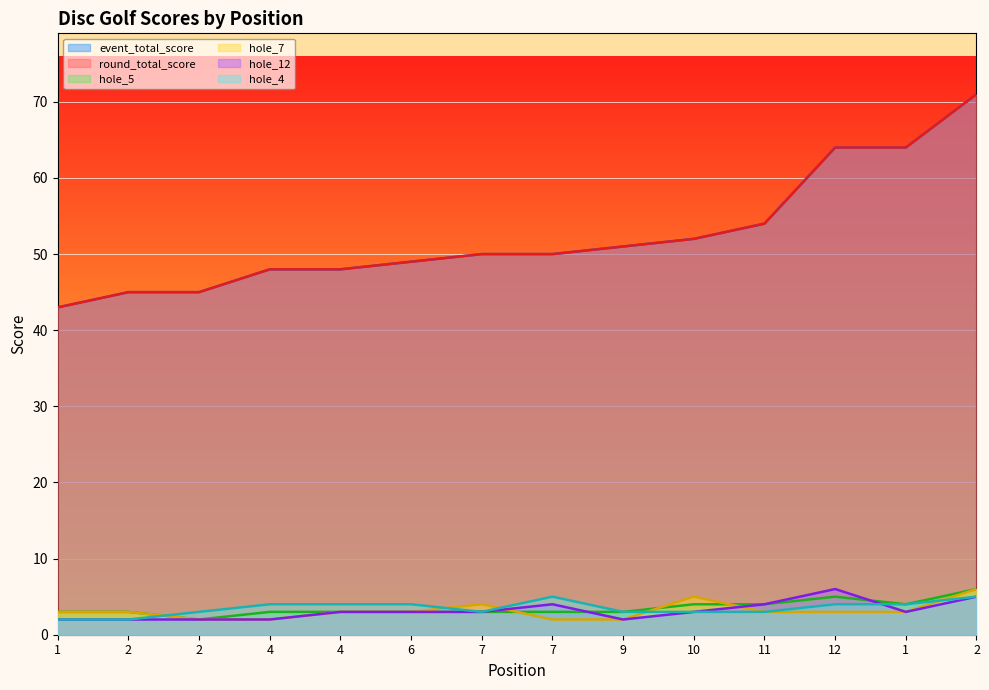

List the labels in order of round_total_score value, largest first.

2, 12, 1, 11, 10, 9, 7, 7, 6, 4, 4, 2, 2, 1